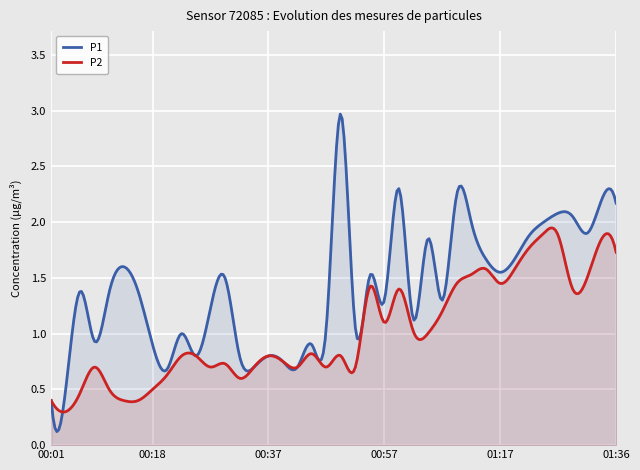

Is it true that P2 equals 1.2 at 00:47?

False